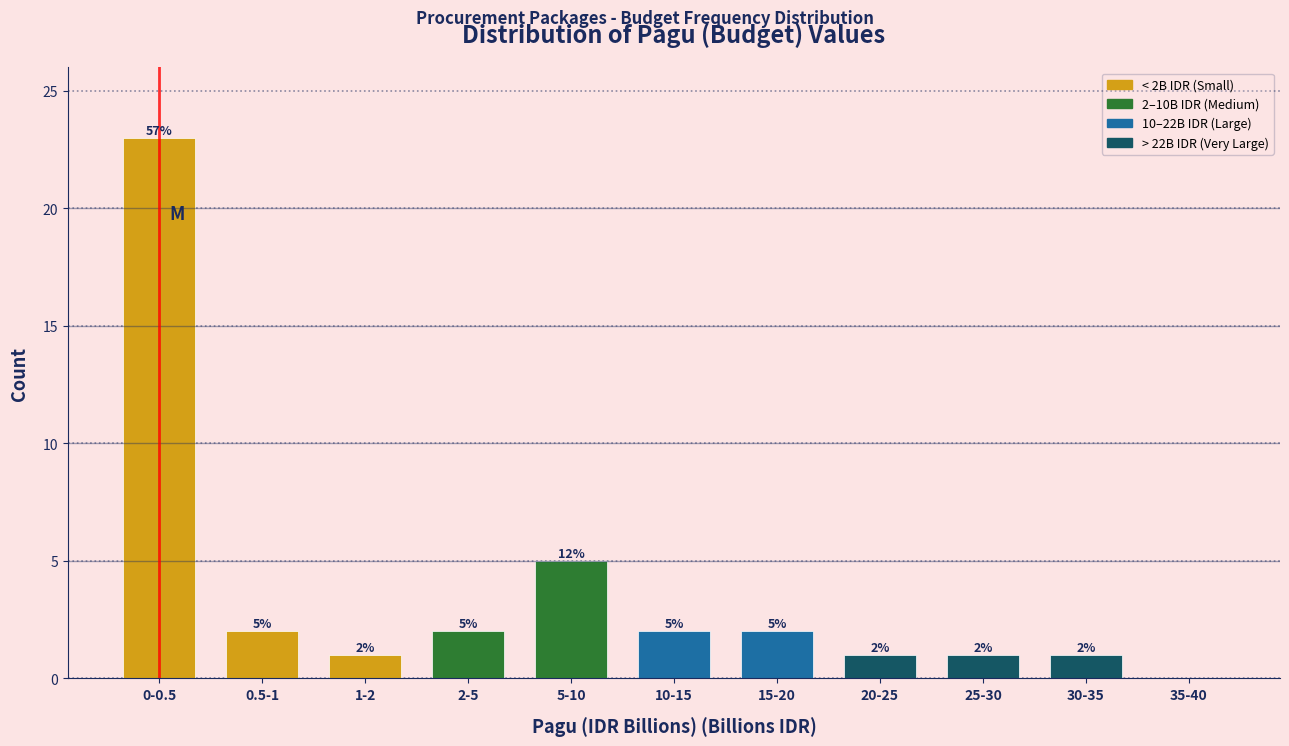

Reading right to left, transcribe all the data shown in this chart.

35-40=0	30-35=1	25-30=1	20-25=1	15-20=2	10-15=2	5-10=5	2-5=2	1-2=1	0.5-1=2	0-0.5=23